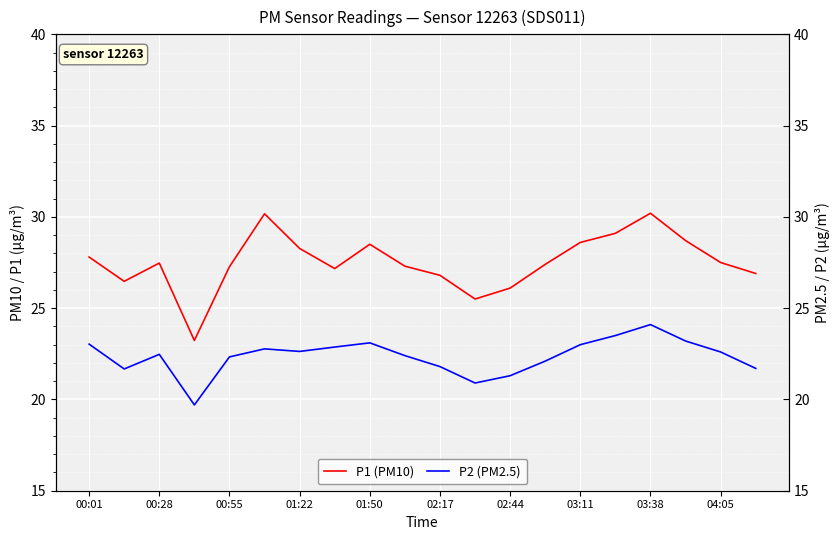

Rank the series at 02:17 from lowest to highest value.

P2 (PM2.5), P1 (PM10)